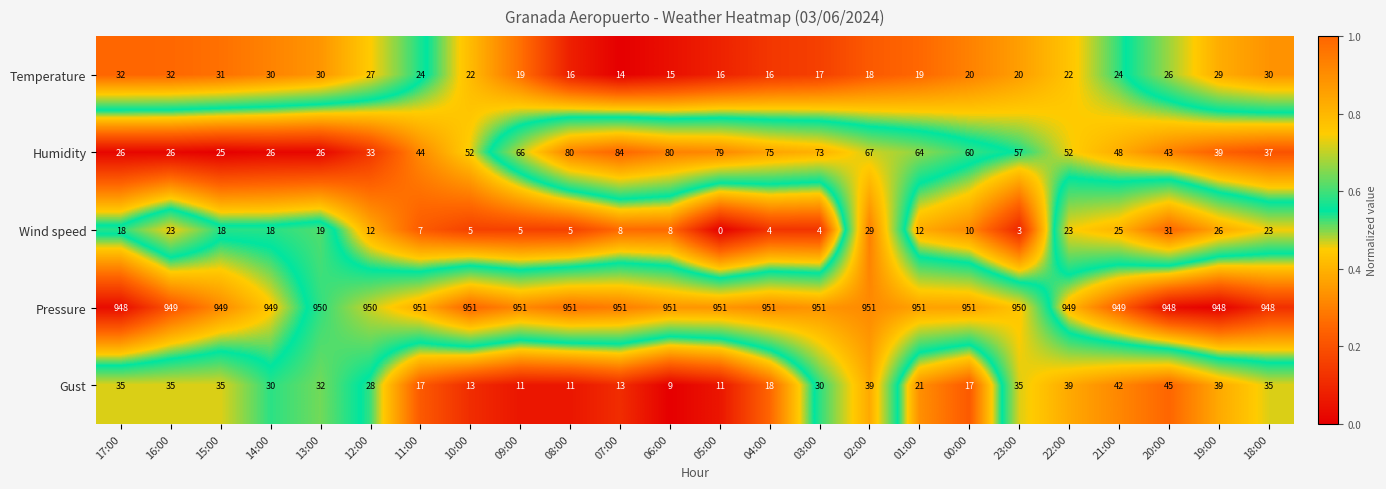

What is the difference between the highest and lowest values at 15:00?

931